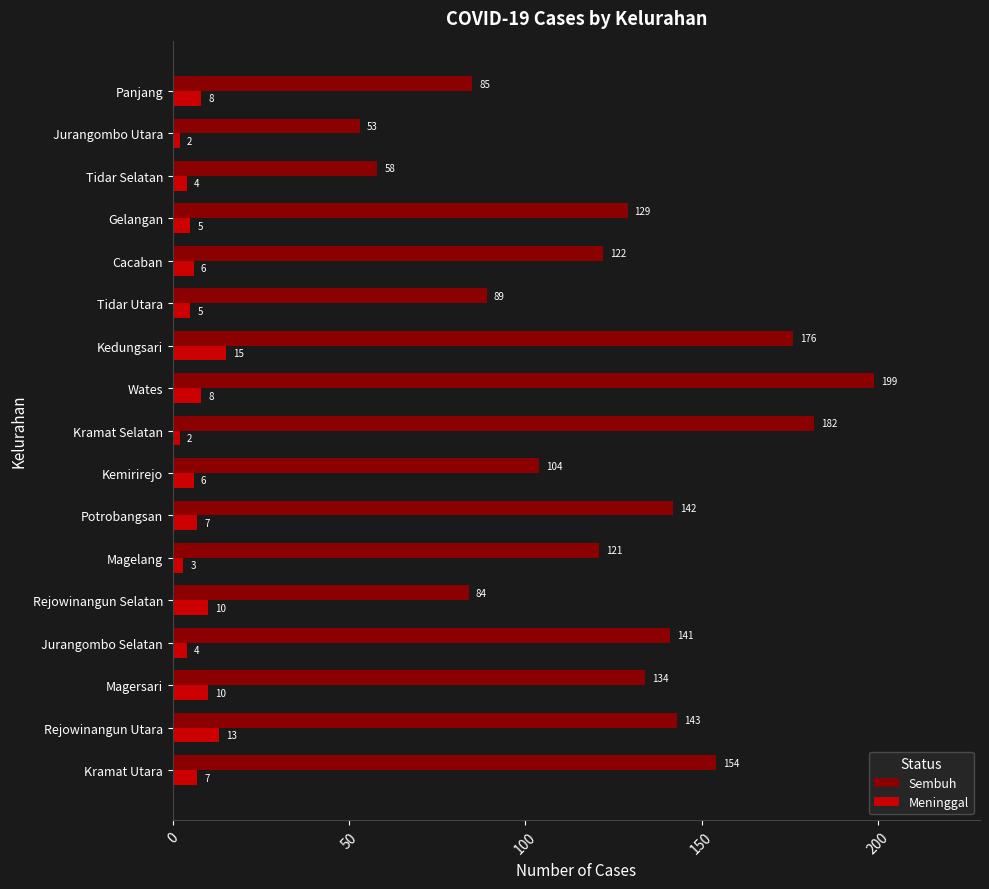

The value of Sembuh at Cacaban is 45. True or false?

False